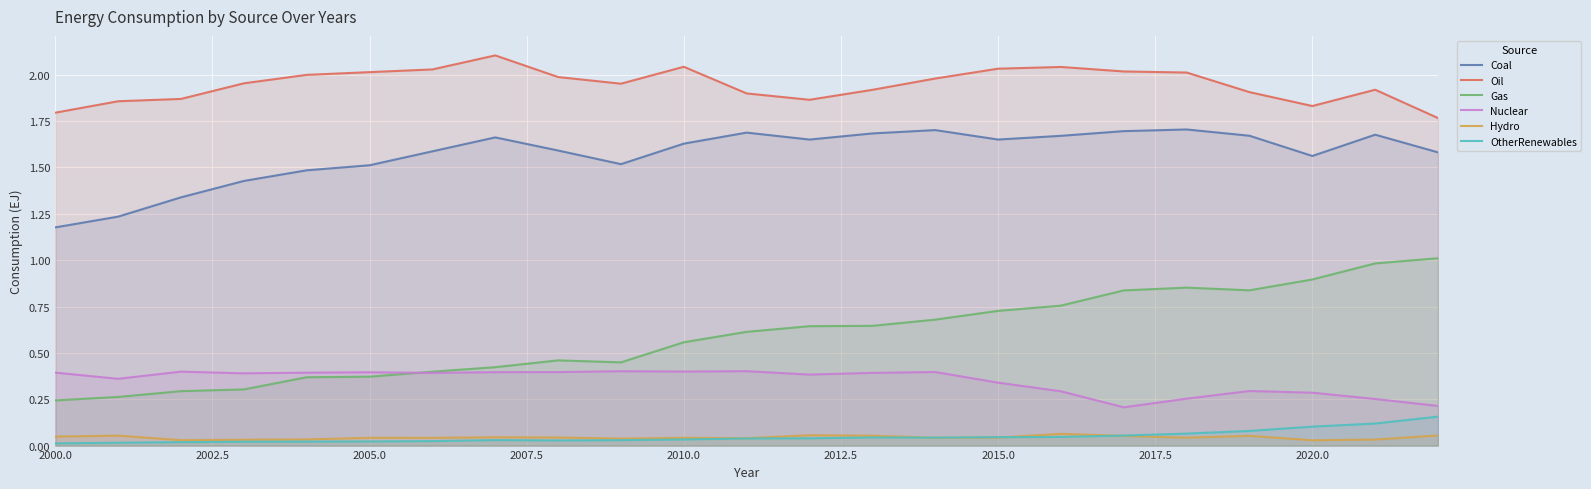

True or false: OtherRenewables and Hydro intersect in this chart.

True